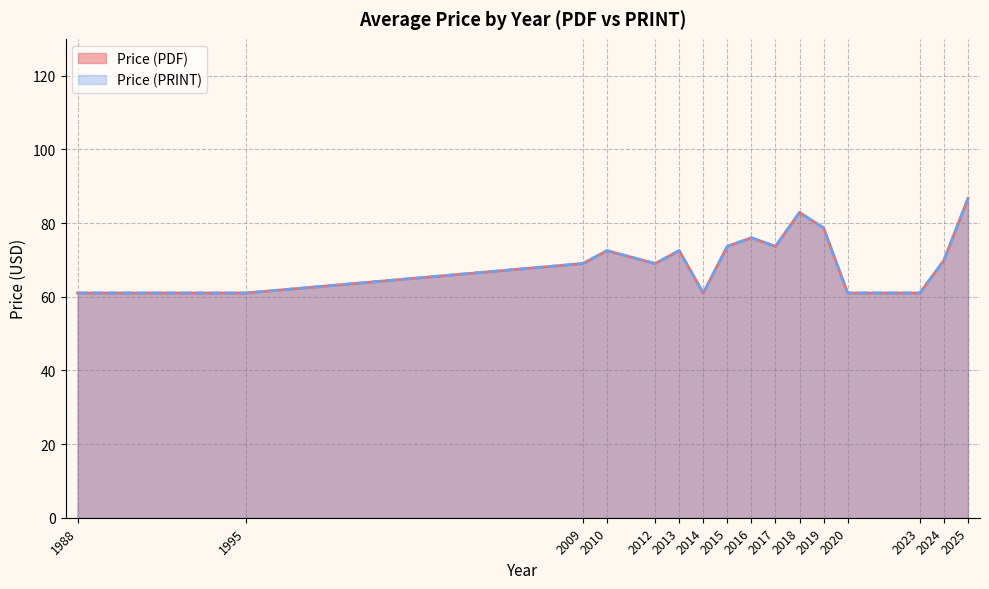

At which label does Price (PDF) reach its minimum?

2020